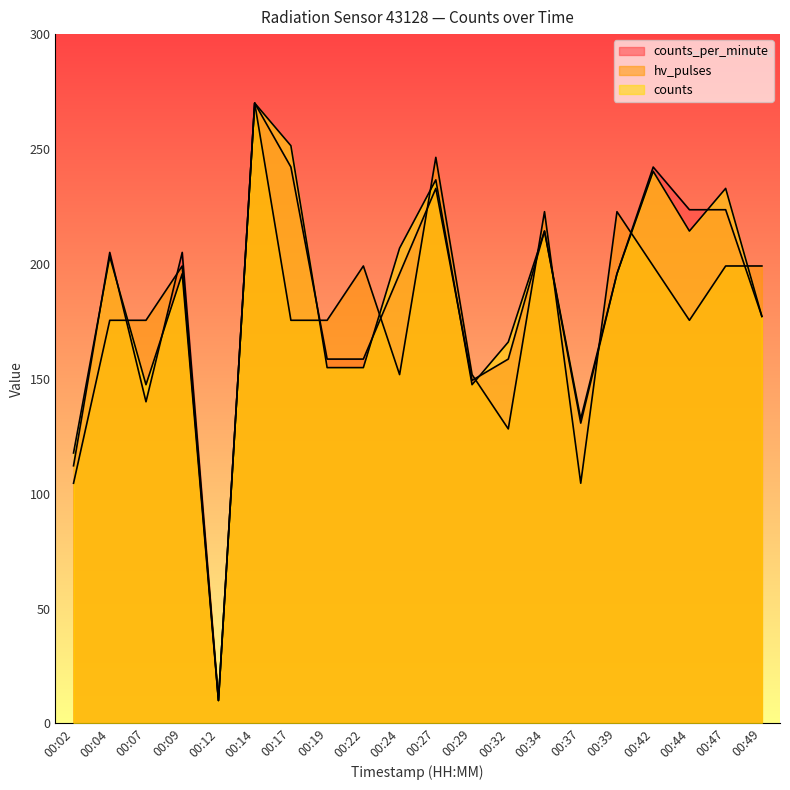

At which category is the sum across all series the highest?

00:14